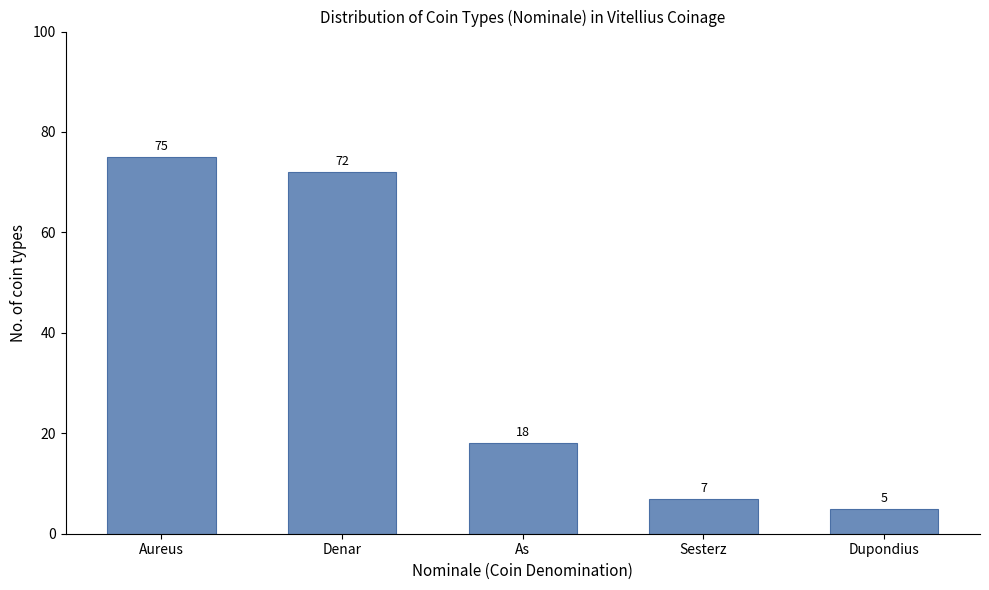

Reading right to left, transcribe all the data shown in this chart.

Dupondius=5	Sesterz=7	As=18	Denar=72	Aureus=75